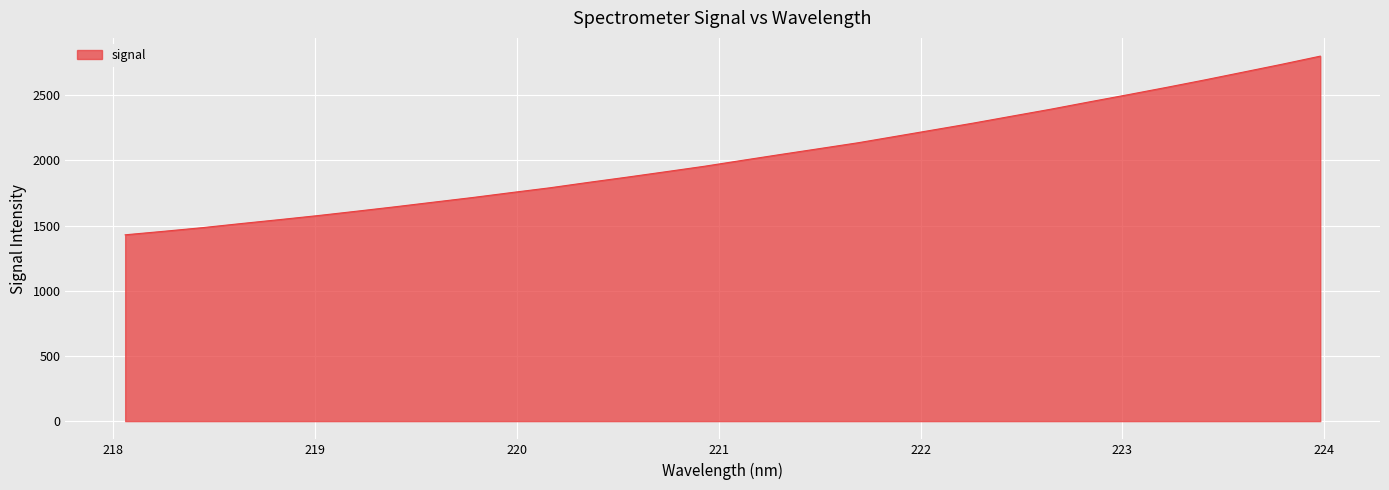

What is the greatest value displayed?

2800.8